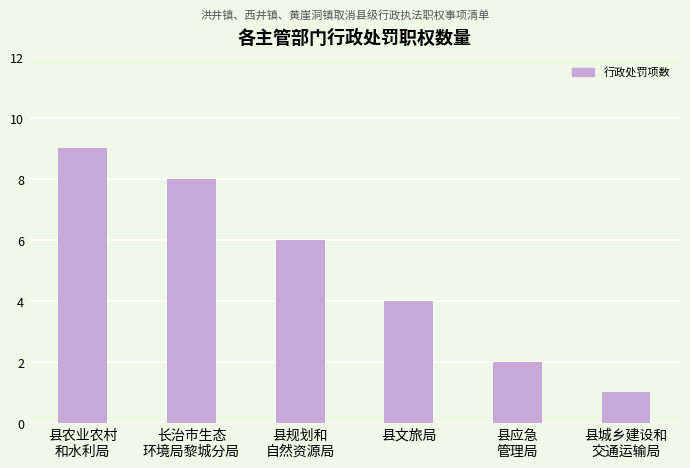

What is the difference between the values at 县应急
管理局 and 县规划和
自然资源局?

4